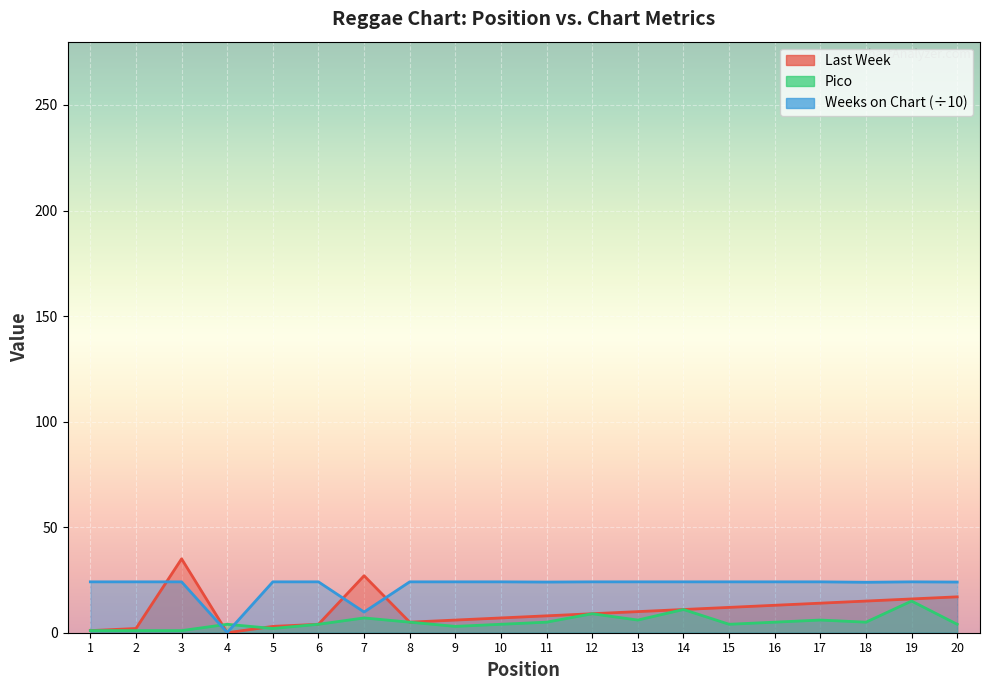

Where does the Pico series first go above 5?

7